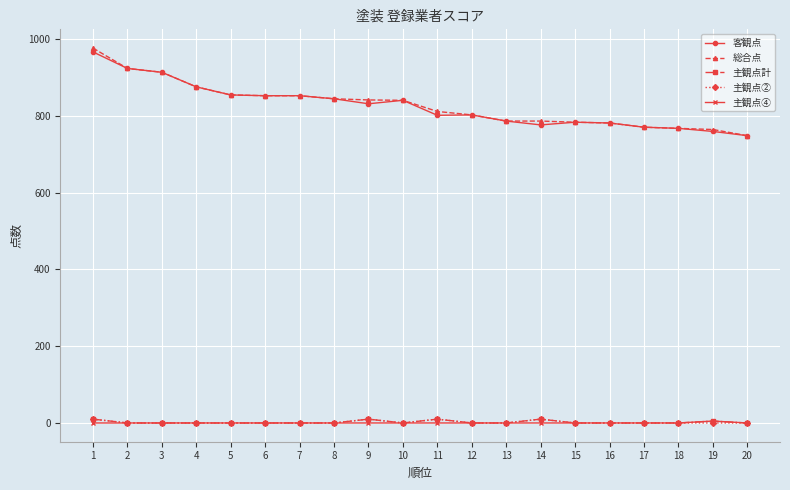

What is the maximum value for 総合点?

976